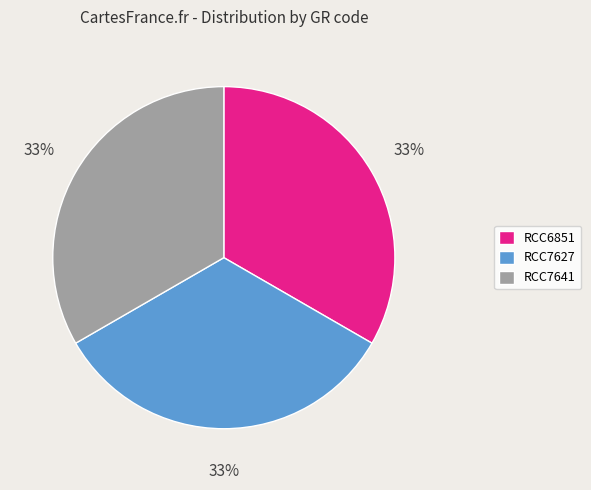

Is it true that RCC7641 is 33% of the pie?

True